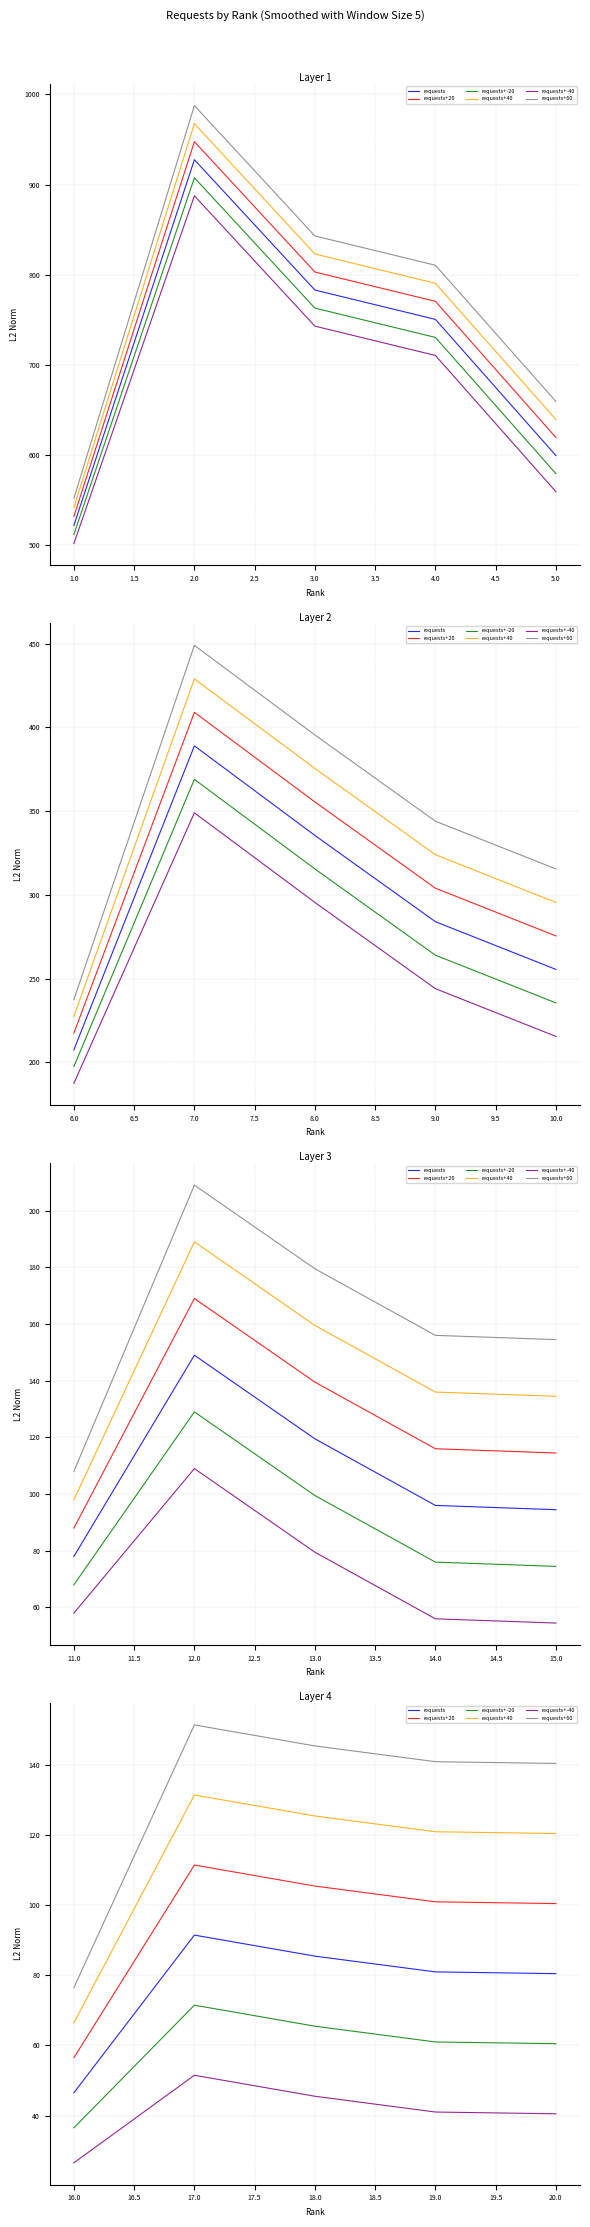

How many values in the requests+20 series exceed 101?

2